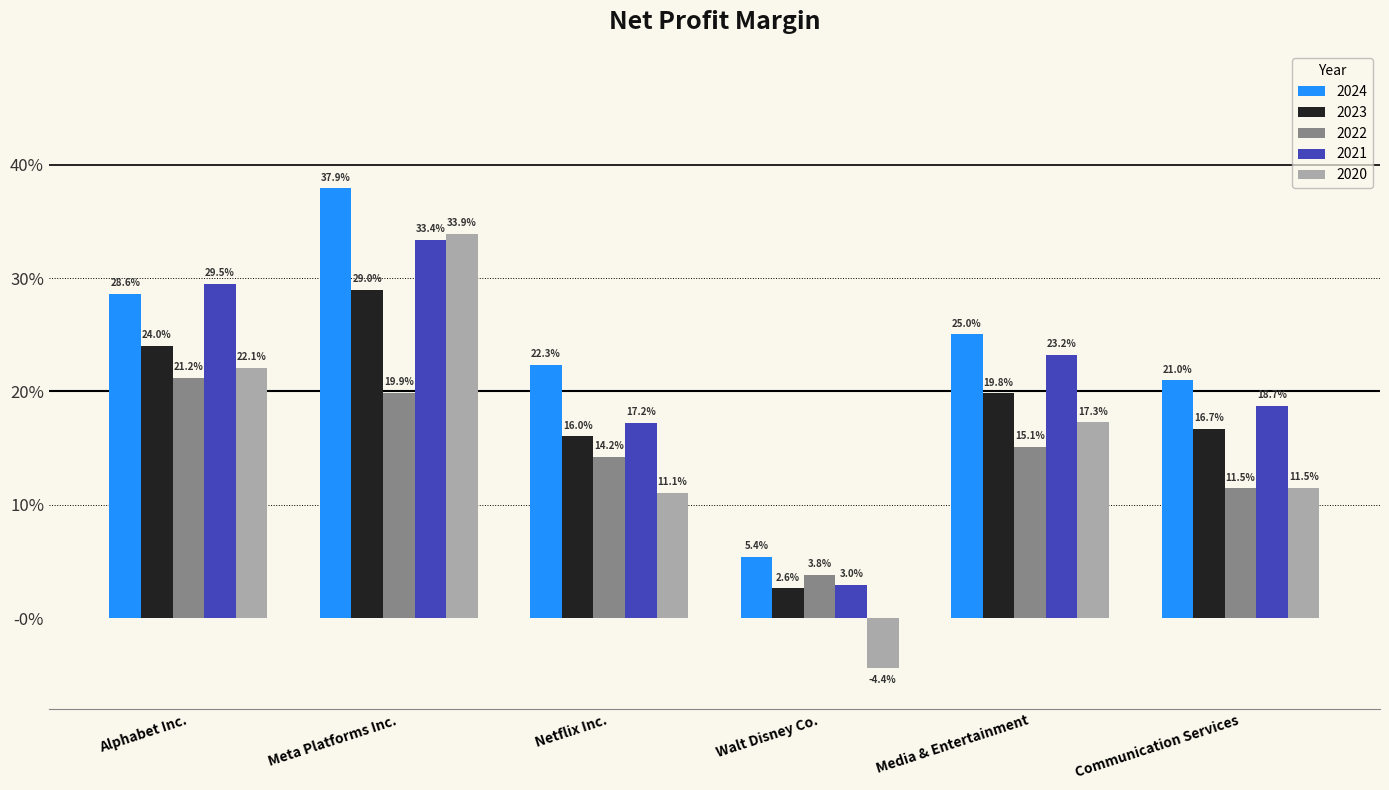

Are the bars grouped side by side (vs. stacked)?

Yes